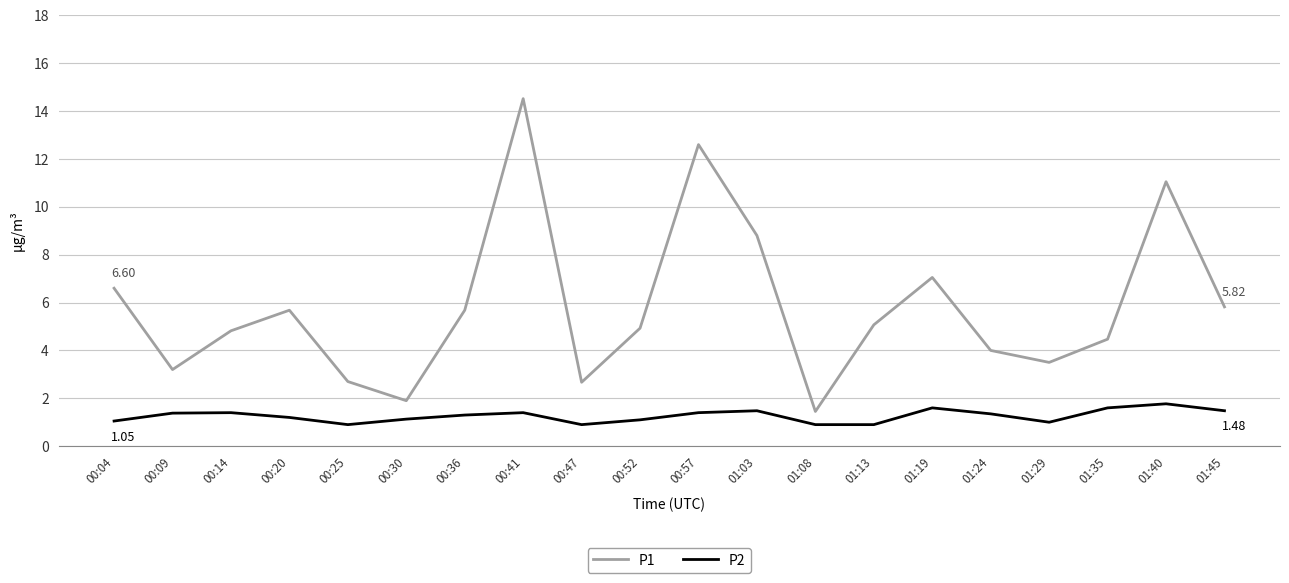

Is this an area chart (filled region under the line)?

No